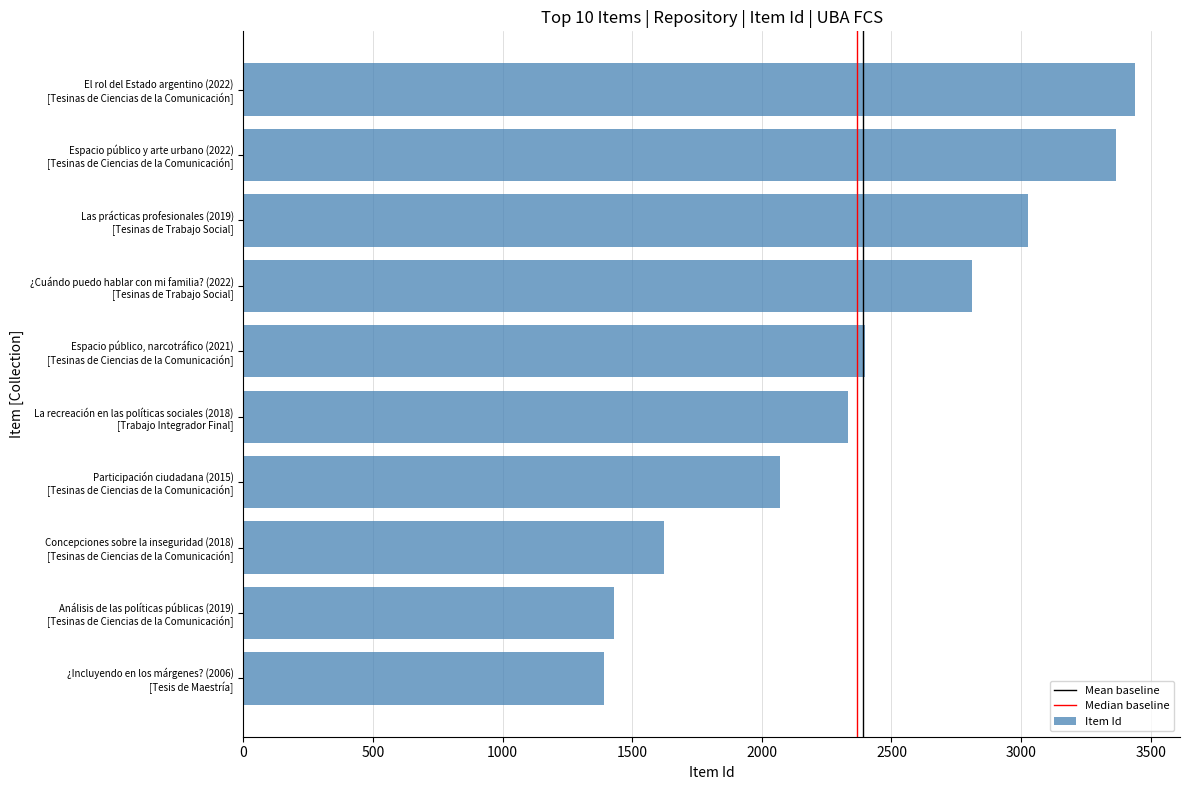

Are the bars grouped side by side (vs. stacked)?

No